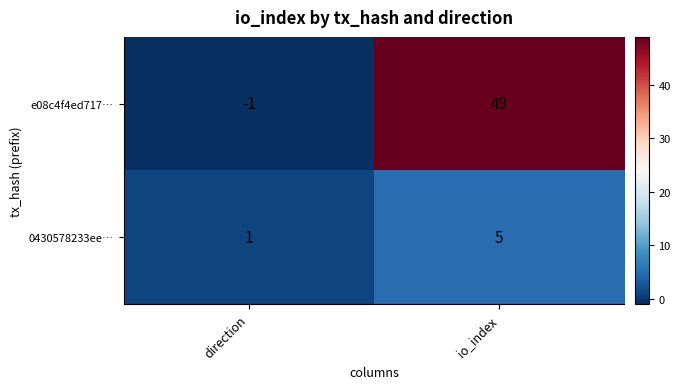

What value does the 0430578233ee… series have at io_index?

5